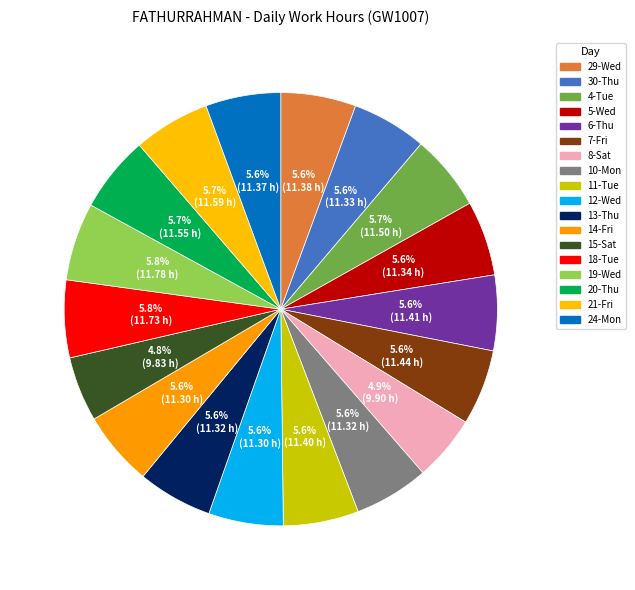

To the nearest percent, what percentage of the pie is 24-Mon?

6%